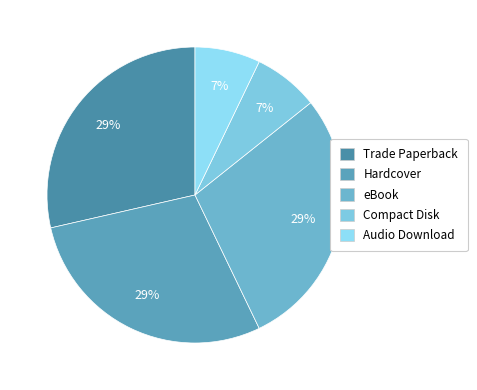

Approximately how many times larger is the value at eBook compared to Audio Download?

4.0